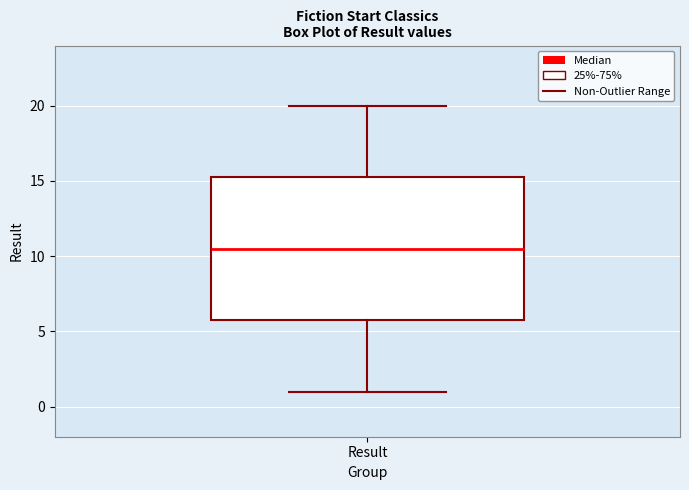

Where is the lower edge of the box for Result on the y-axis? The values are not printed on the chart, so give them approximately, as read against the axis.

6.0